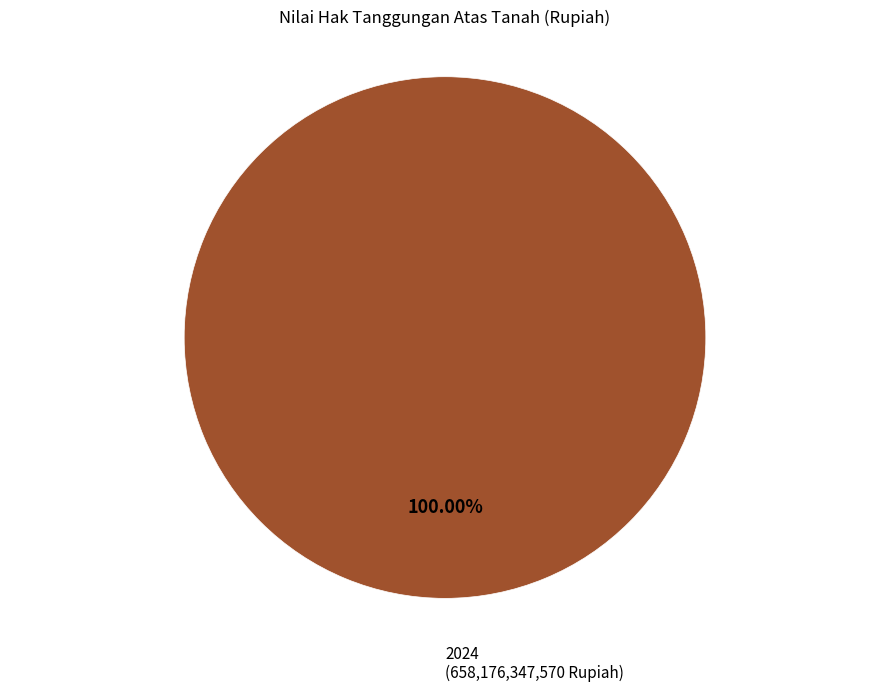

Which slice represents more than half of the pie?

2024